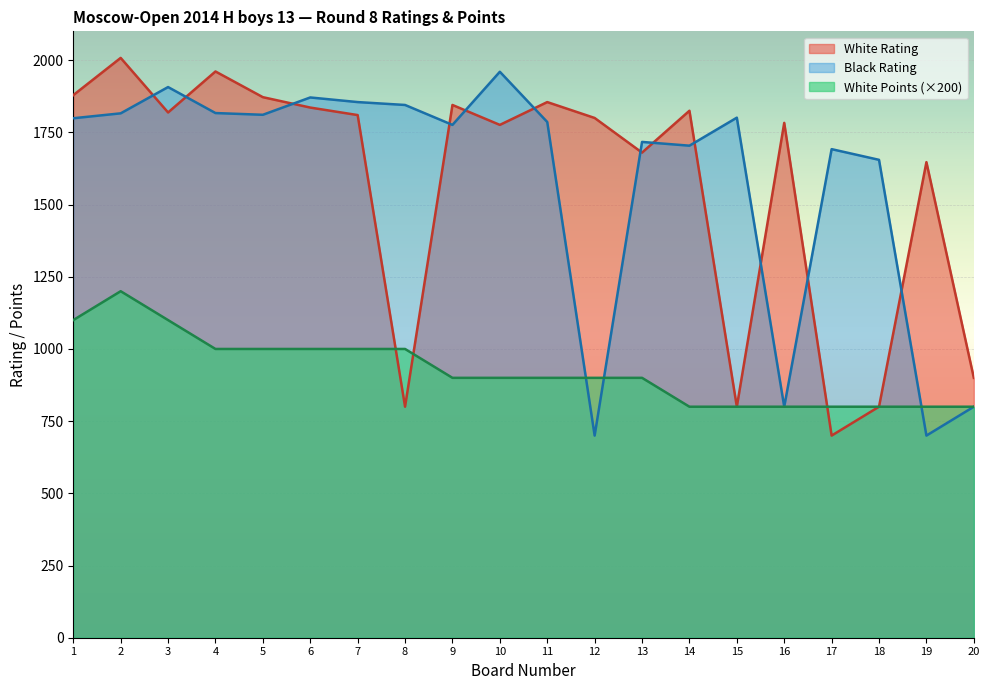

Reading left to right, what are all the values shown in this chart?

White Rating: 1879	2008	1819	1961	1872	1836	1810	800	1845	1776	1855	1800	1680	1825	800	1783	700	800	1647	900
Black Rating: 1799	1816	1907	1817	1811	1871	1855	1845	1776	1960	1786	700	1717	1704	1801	800	1692	1655	700	800
White Points: 1100	1200	1100	1000	1000	1000	1000	1000	900	900	900	900	900	800	800	800	800	800	800	800